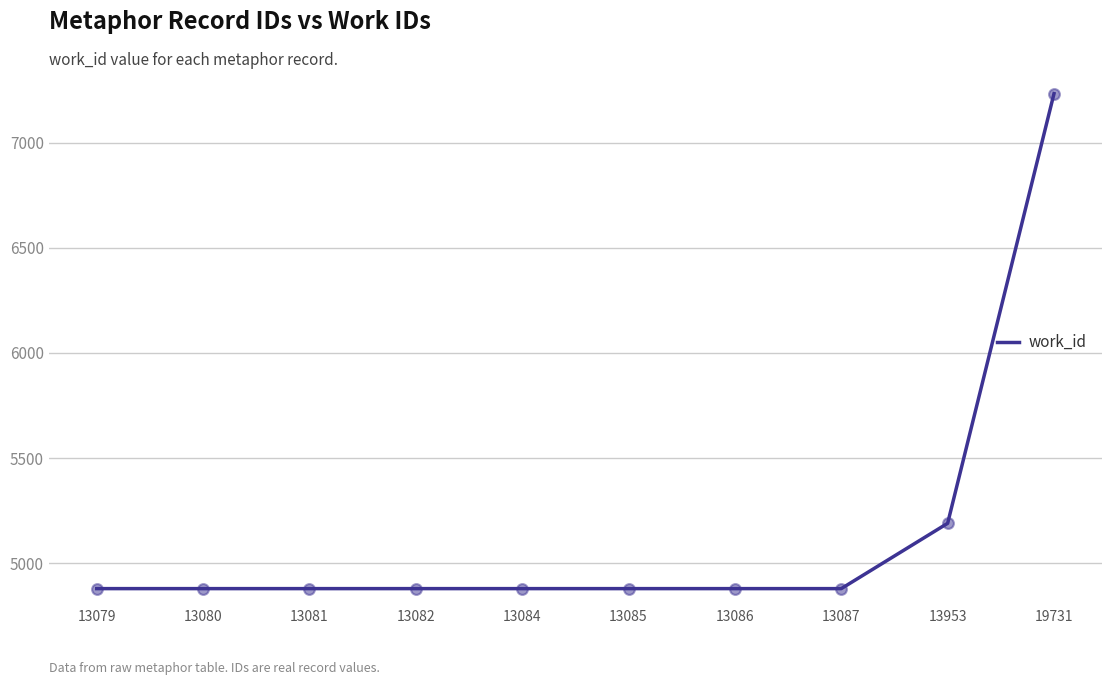

What is the ratio of the value at 13087 to the value at 13085?

1.0